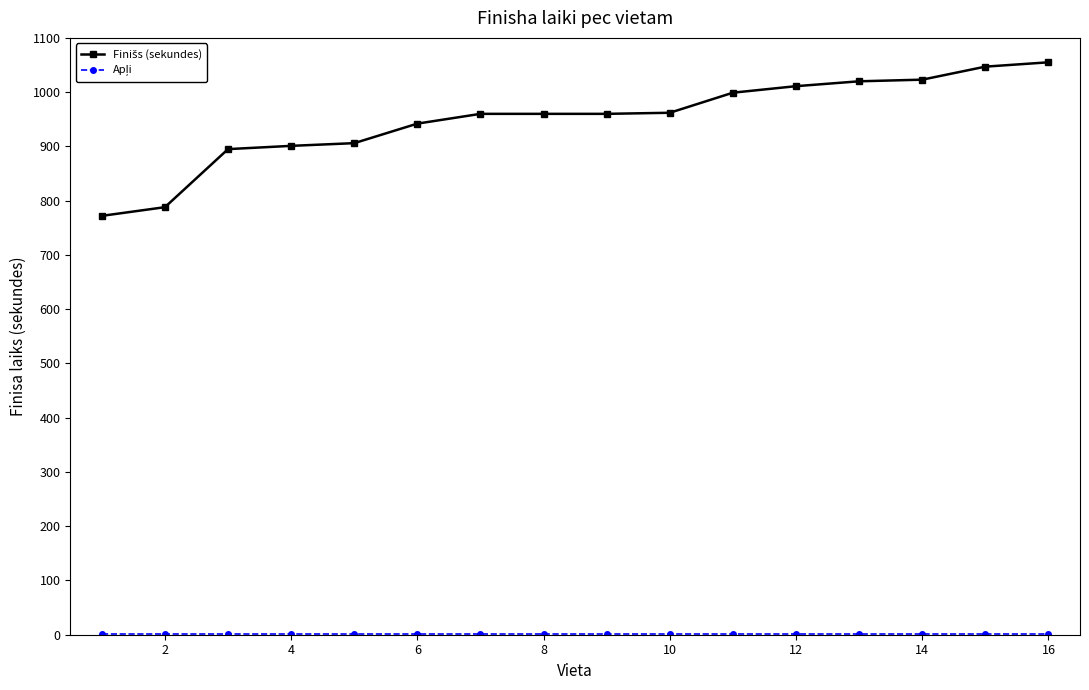

At how many categories does at least one series exceed 284?

16